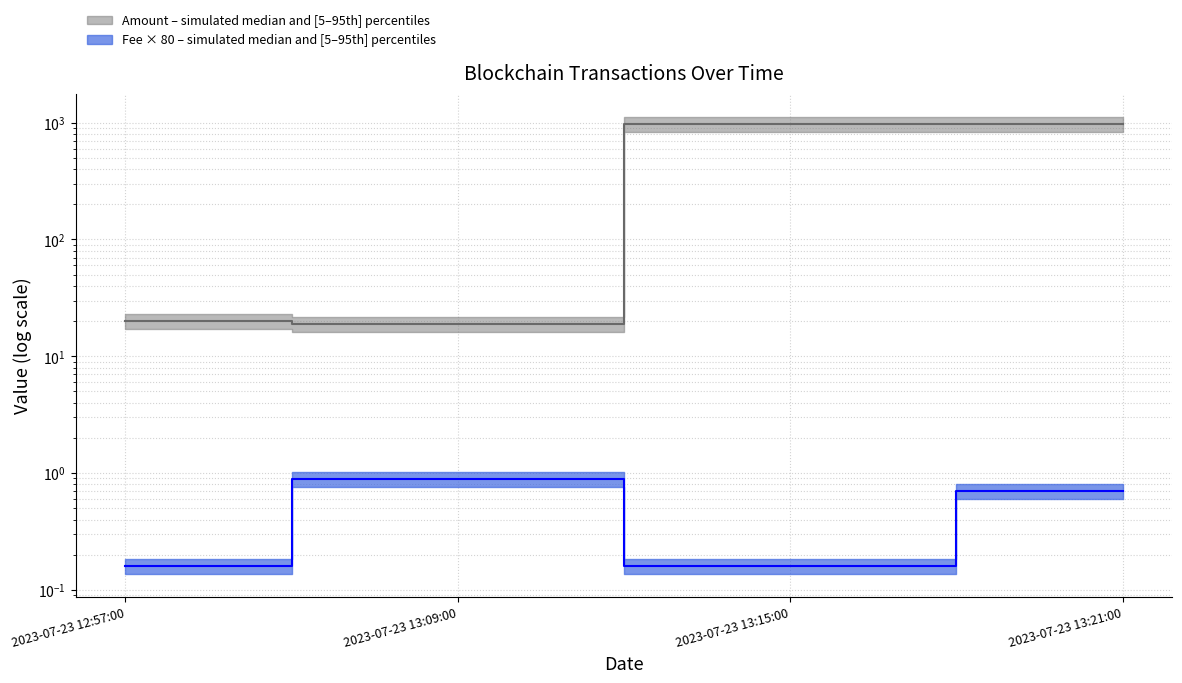

Is it true that Fee equals 0.3 at 2023-07-23 13:09:00?

False